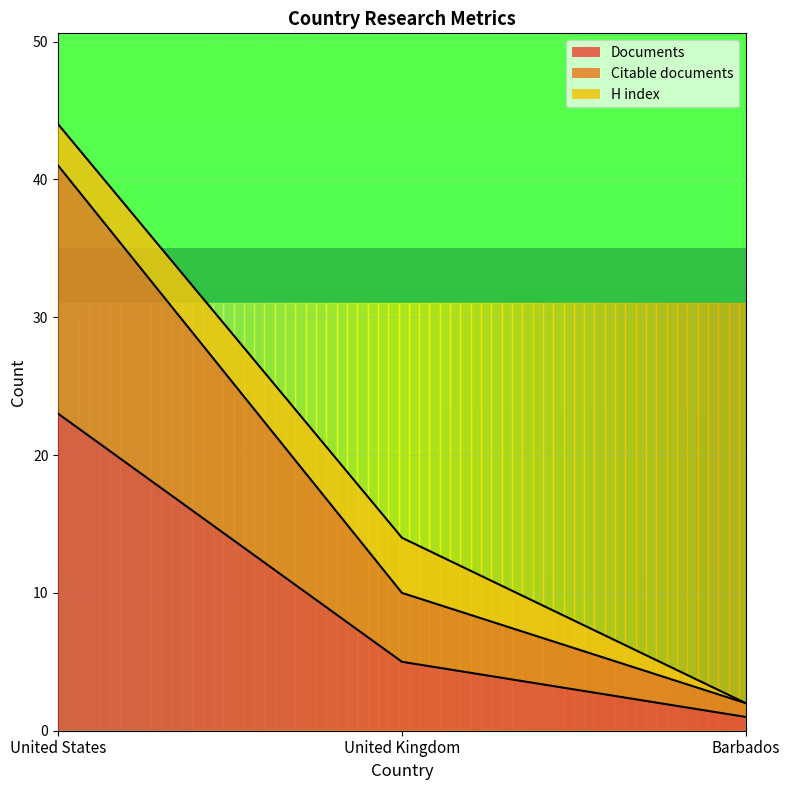

Rank the categories by Documents value from lowest to highest.

Barbados, United Kingdom, United States